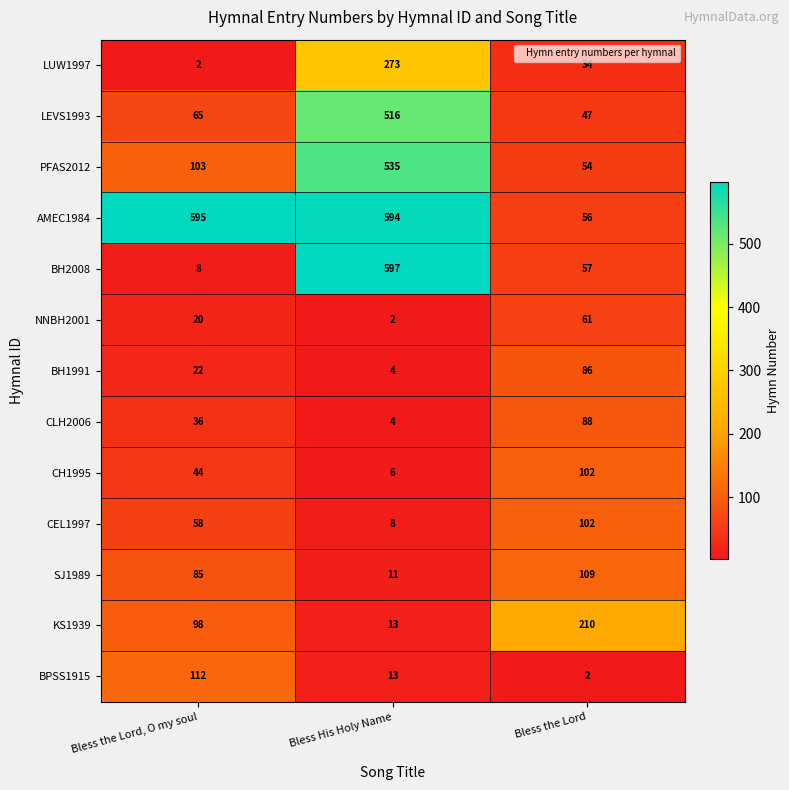

What is the difference between the maximum and minimum values in the LEVS1993 series?

469